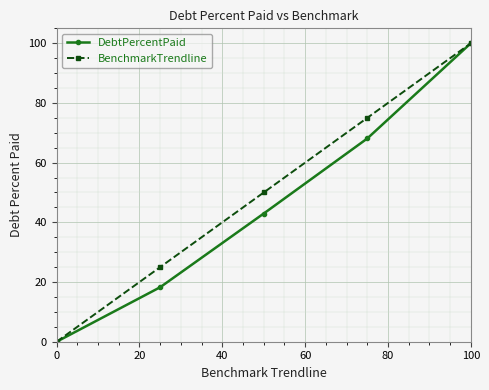

True or false: DebtPercentPaid has more than 2 interior local peaks.

False